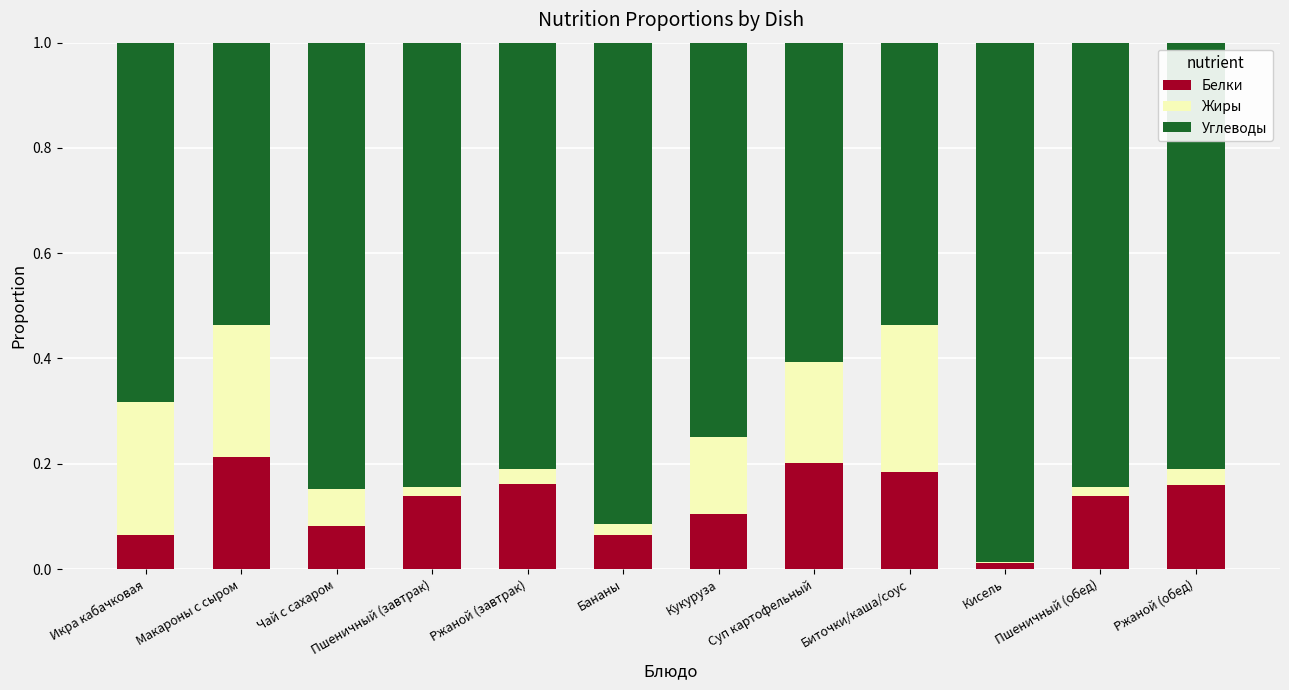

Are the bars horizontal?

No